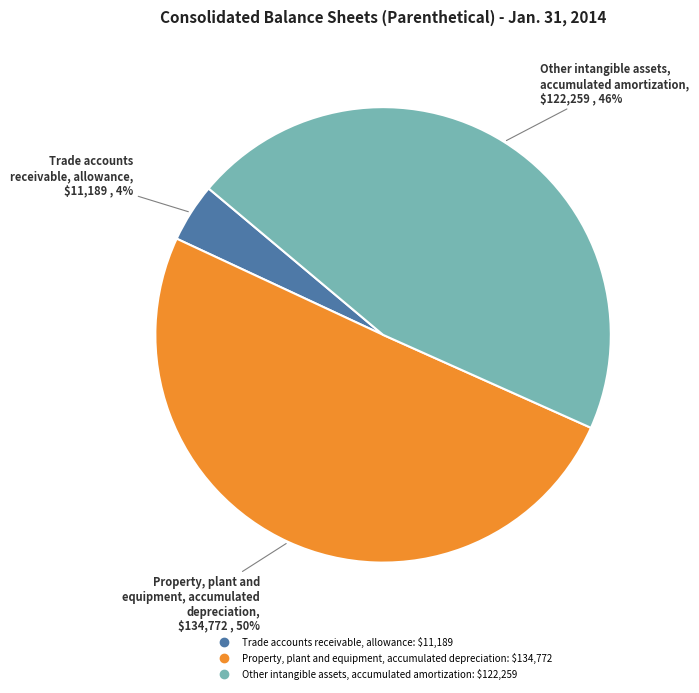

Which category has the smallest portion of the pie?

Trade accounts receivable, allowance